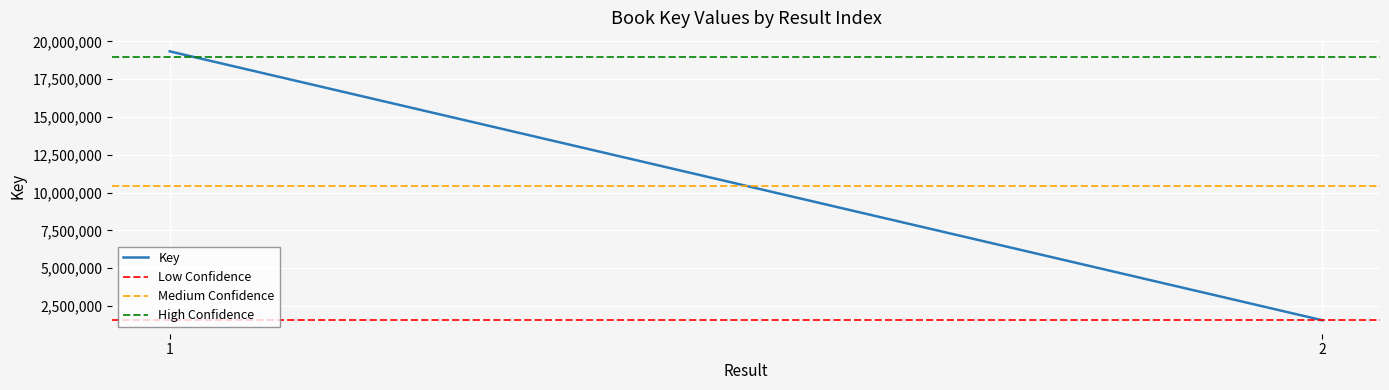

Is it true that Key equals 31720679.8 at 1?

False